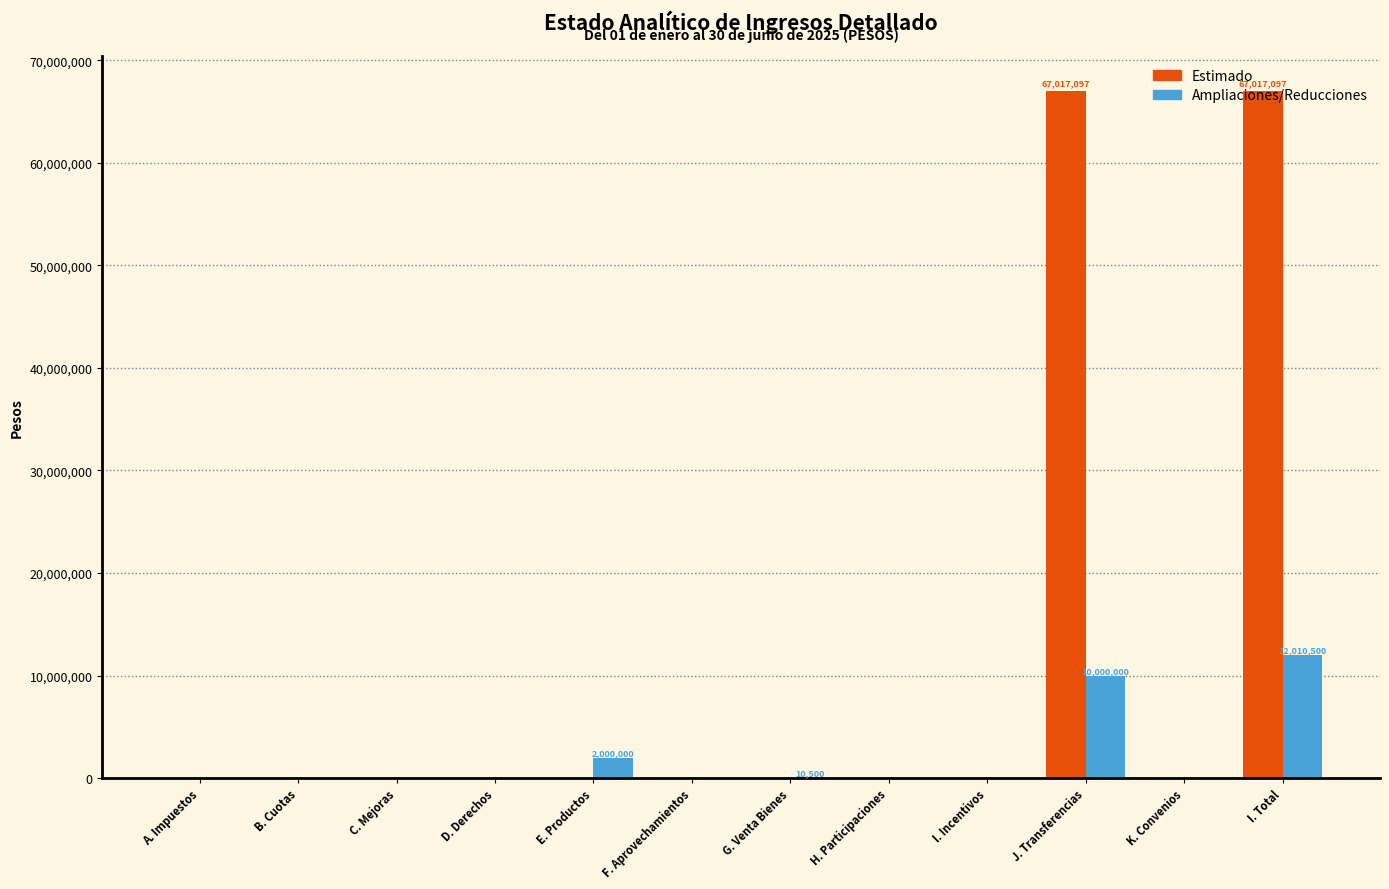

What is the maximum value shown in the chart?

67017097